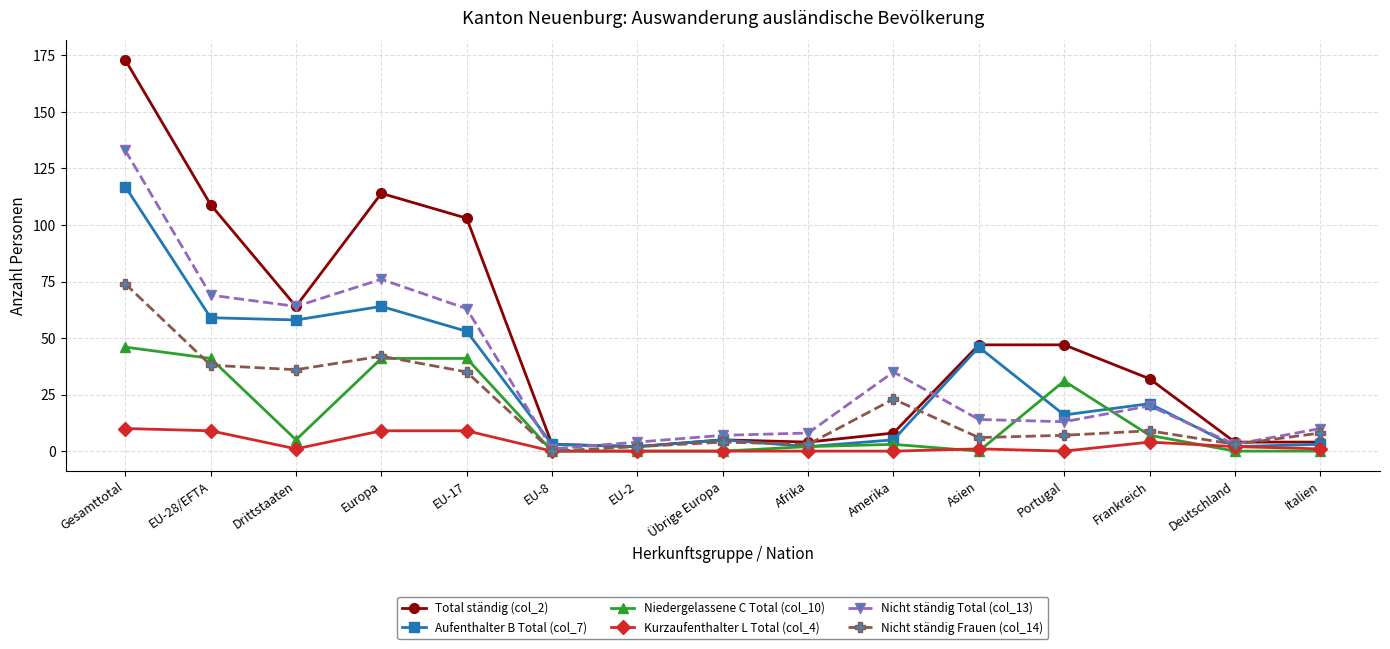

Is the value of Kurzaufenthalter L Total (col_4) at EU-2 greater than the value of Nicht ständig Total (col_13) at EU-17?

No